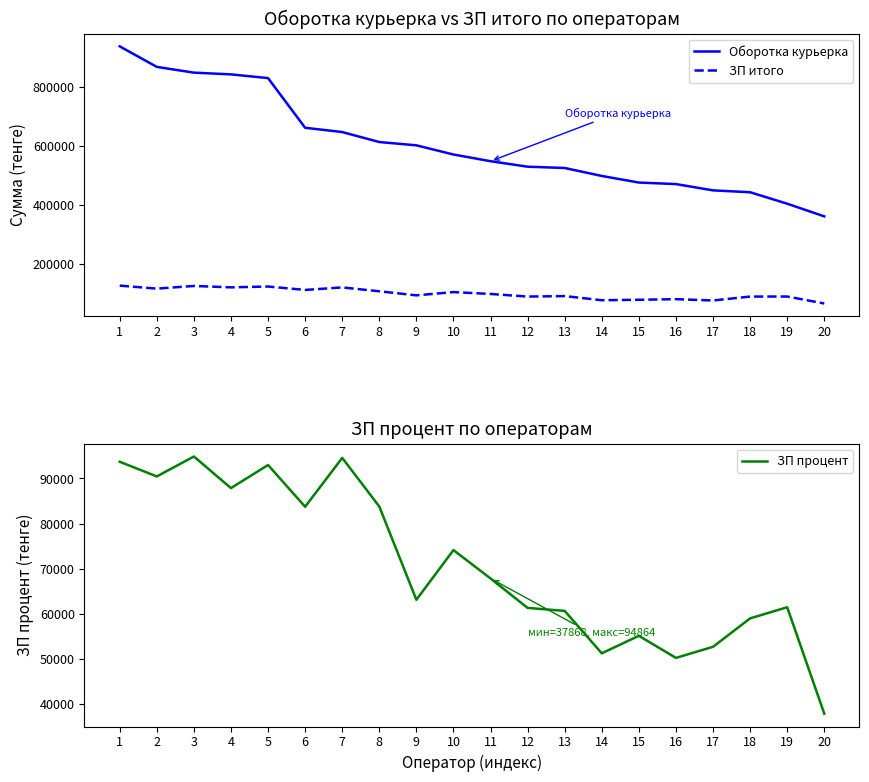

Reading left to right, what are all the values shown in this chart?

Оборотка курьерка: 1=936970	2=867570	3=848140	4=842280	5=829670	6=661800	7=647345	8=613580	9=602470	10=571409	11=548859	12=530230	13=525880	14=498930	15=476620	16=471520	17=450240	18=443910	19=405180	20=362360
ЗП итого: 1=128302	2=118129	3=127162	4=122466	5=125279	6=113718	7=122242	8=109160	9=95410	10=106415	11=100133	12=91294	13=92942	14=78928	15=80499	16=82523	17=78061	18=91284	19=91445	20=67859
ЗП процент: 1=93697	2=90445	3=94864	4=87861	5=92981	6=83727	7=94558	8=83783	9=63112	10=74117	11=67835	12=61303	13=60644	14=51244	15=55122	16=50225	17=52684	18=58986	19=61454	20=37868